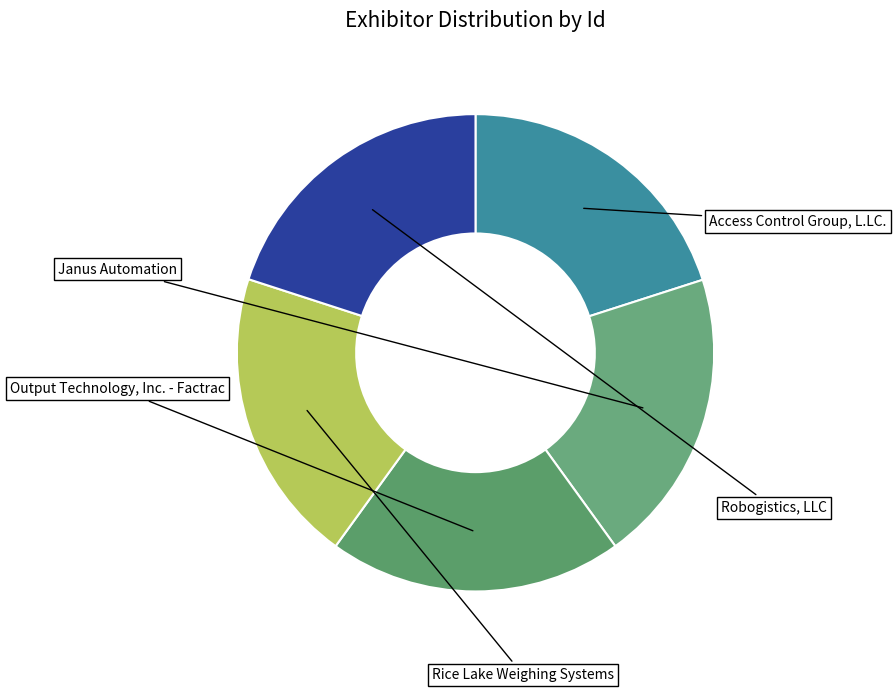

What is the smallest slice in the pie chart?

Output Technology, Inc. - Factrac